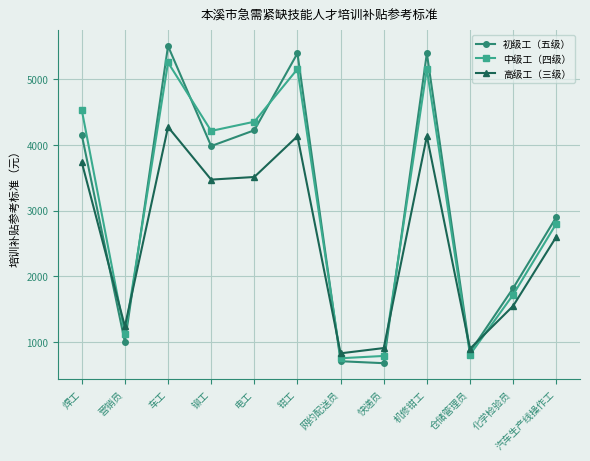

What is the greatest value displayed?

5500.0